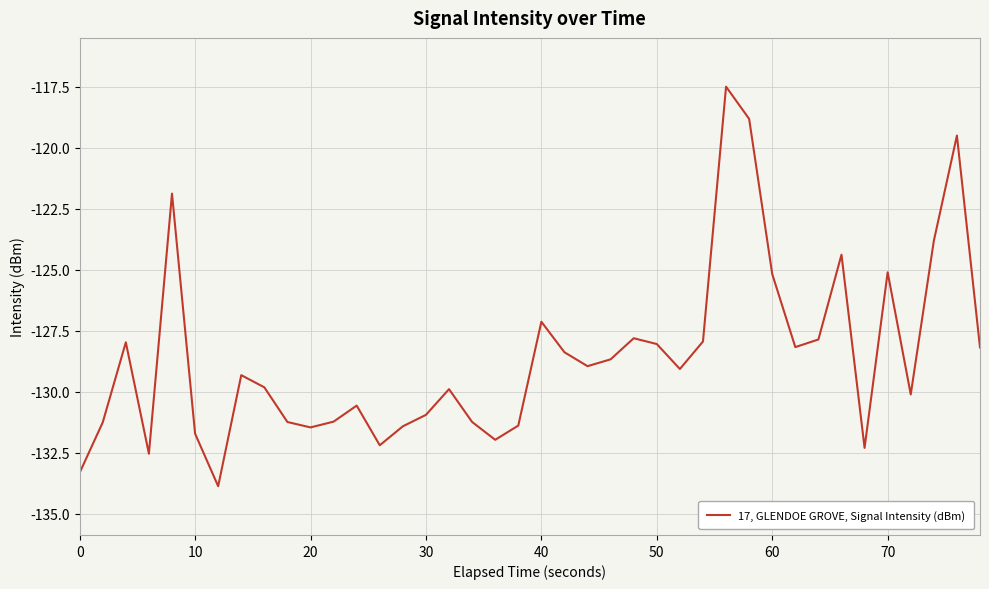

What is the average value?

-128.6